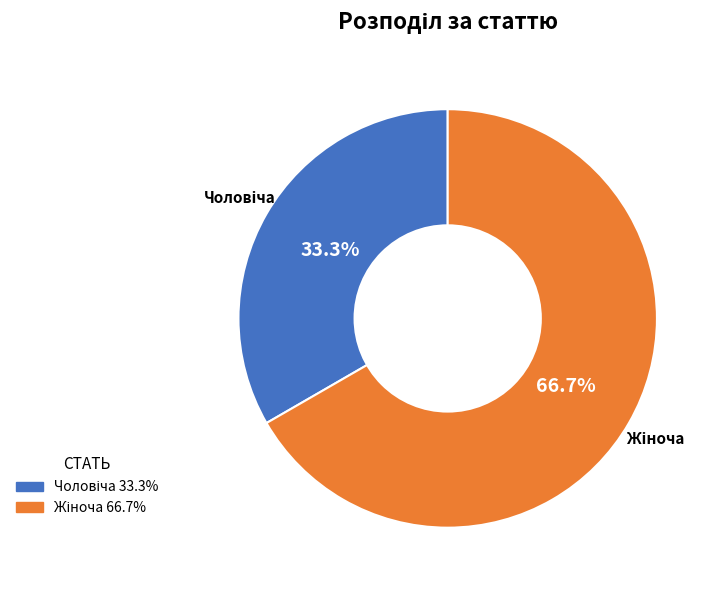

Is there any slice that represents more than half of the pie?

Yes